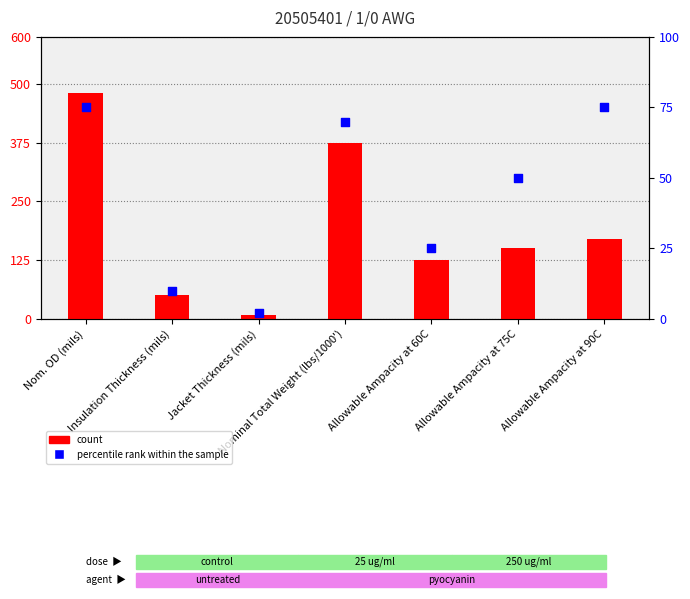

Which series contains the lowest Y value?

percentile rank within the sample